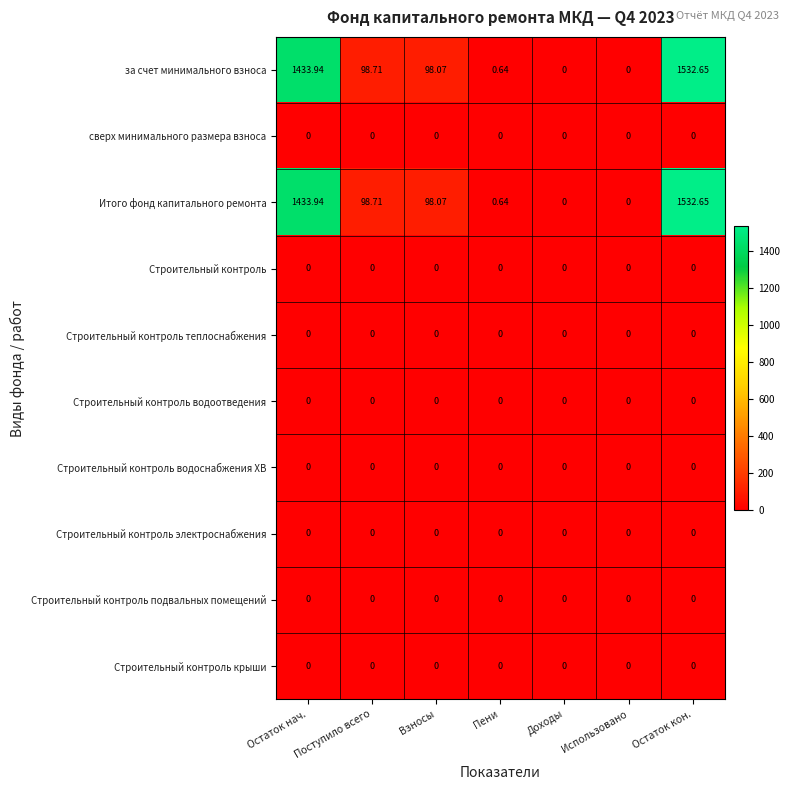

At which label does за счет минимального взноса first exceed 98?

Остаток нач.